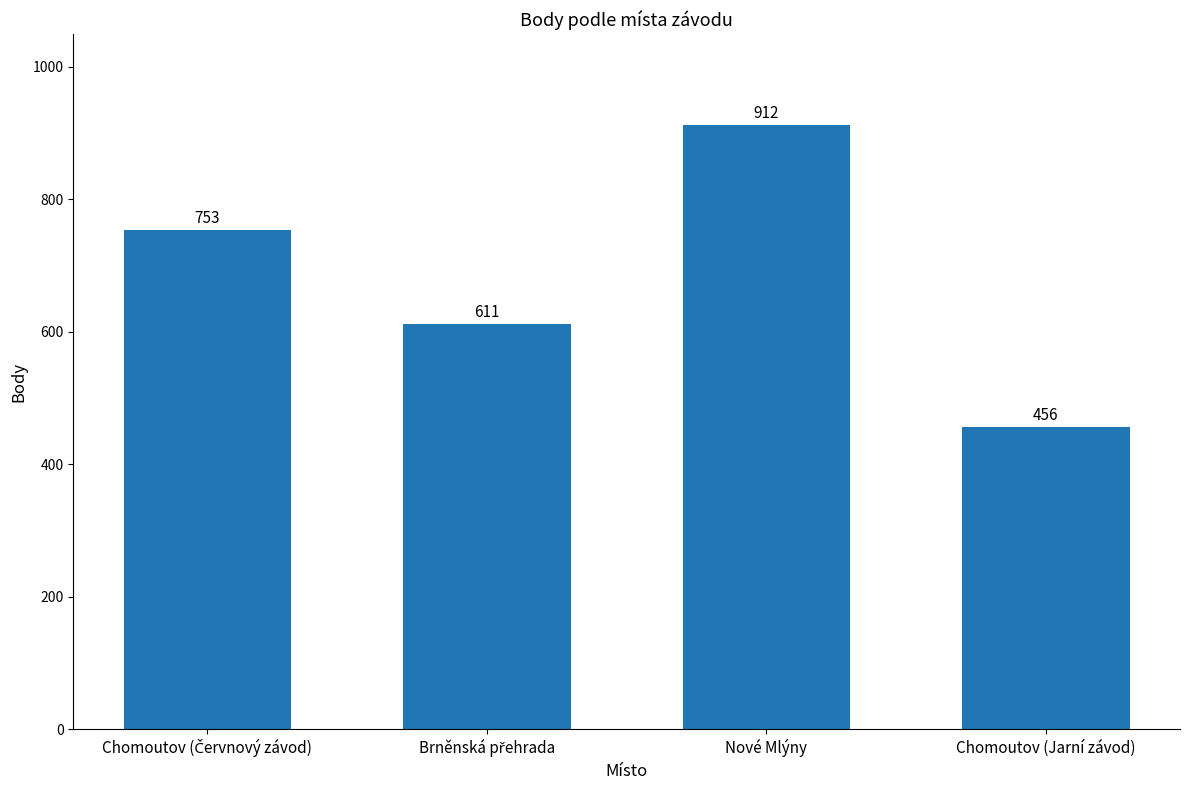

What is the change in value from Nové Mlýny to Chomoutov (Jarní závod)?

-456